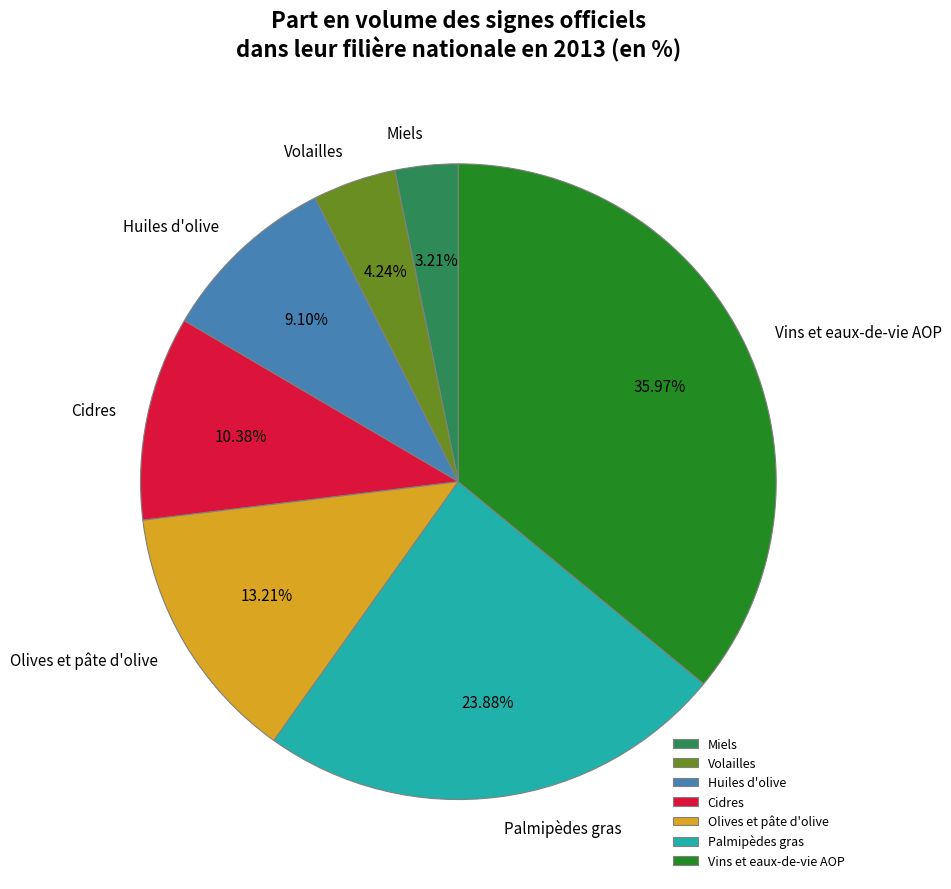

Do Vins et eaux-de-vie AOP and Miels together represent more than half of the pie?

No